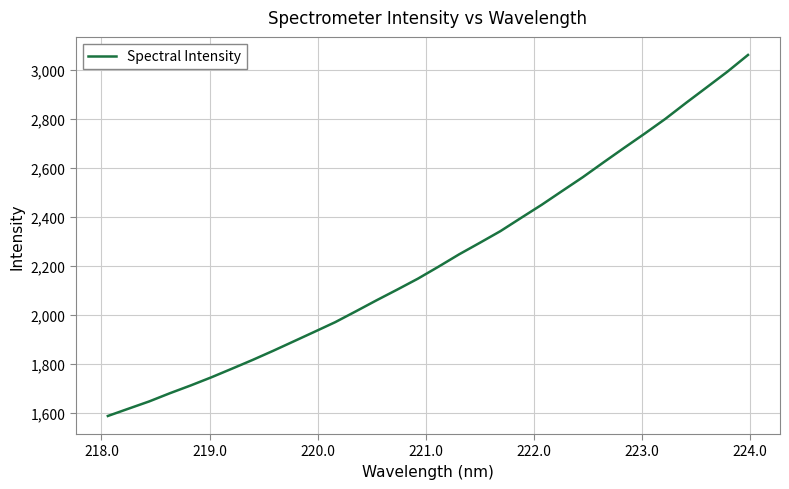

What is the minimum value shown in the chart?

1587.6